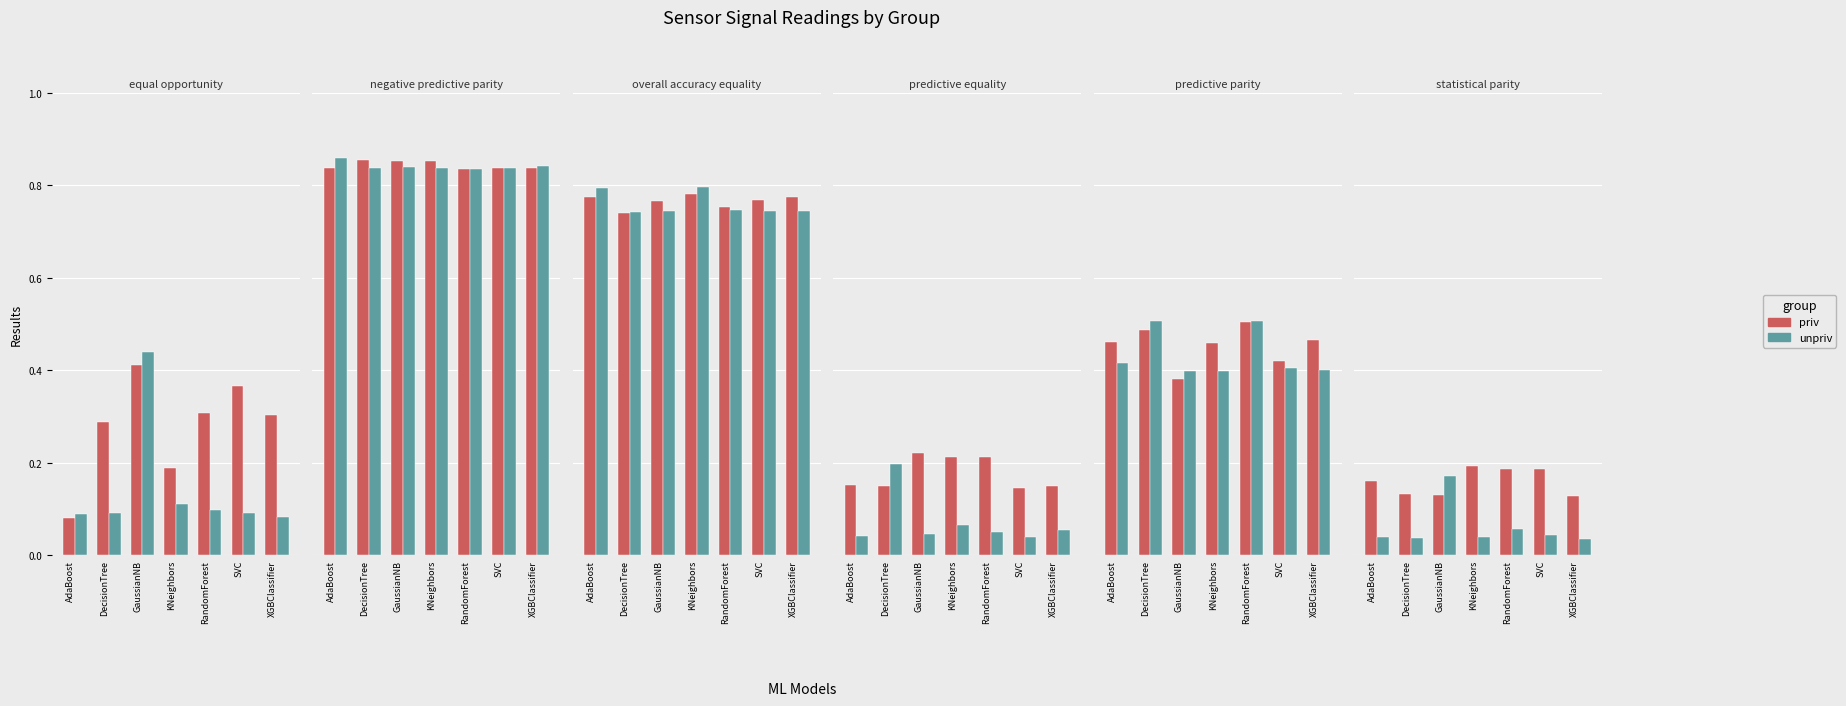

List the labels in order of unpriv value, largest first.

GaussianNB, RandomForest, SVC, AdaBoost, KNeighbors, DecisionTree, XGBClassifier